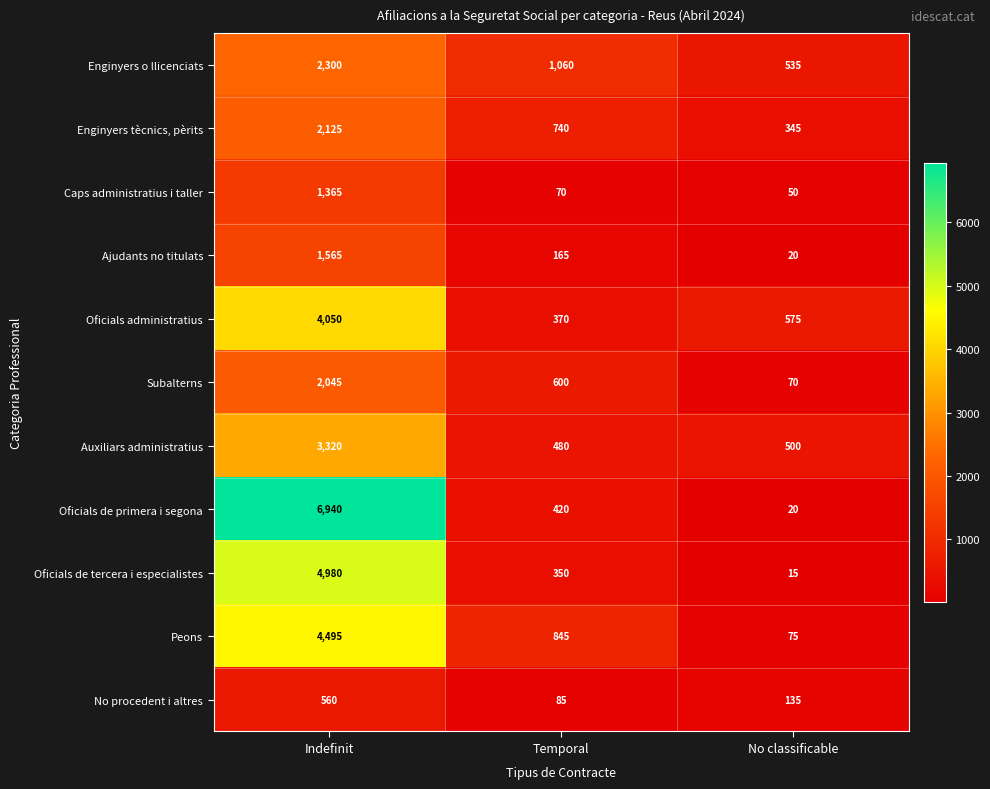

What is the difference between the highest and lowest values at Indefinit?

6380